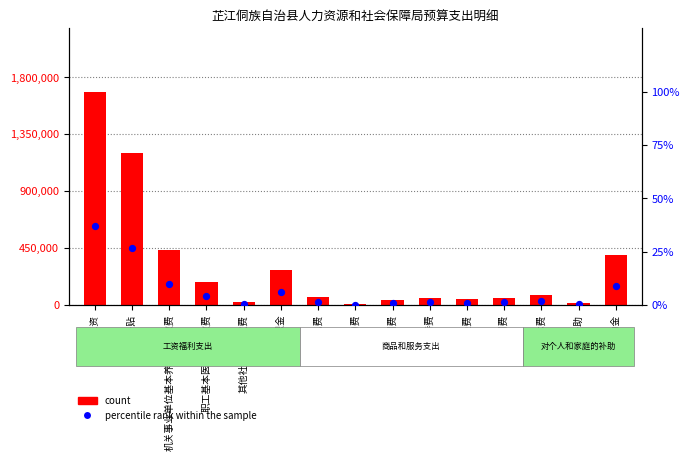

Which series has the largest total across all categories?

count